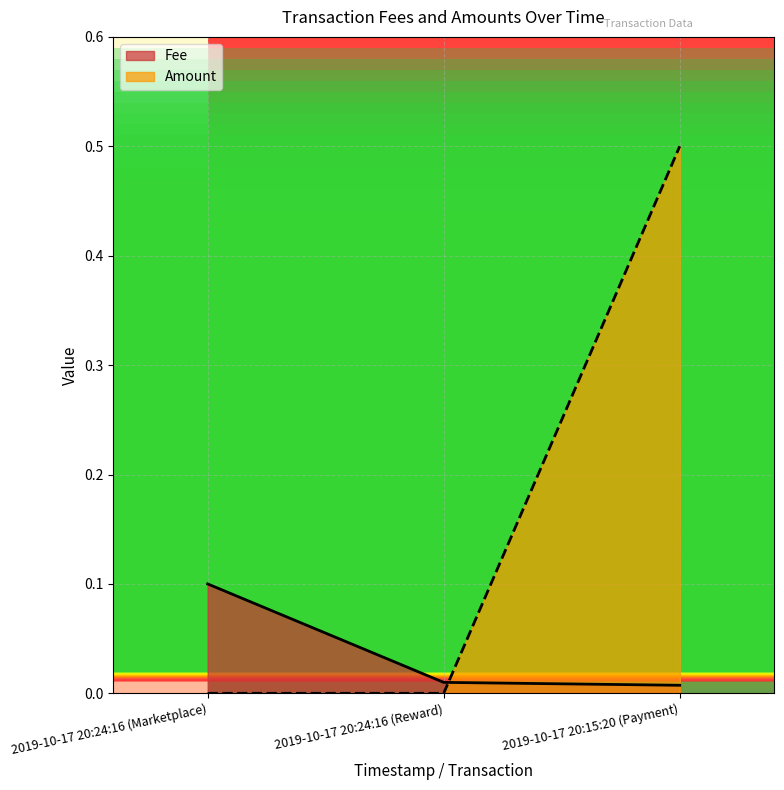

How many lines are shown in the chart?

2